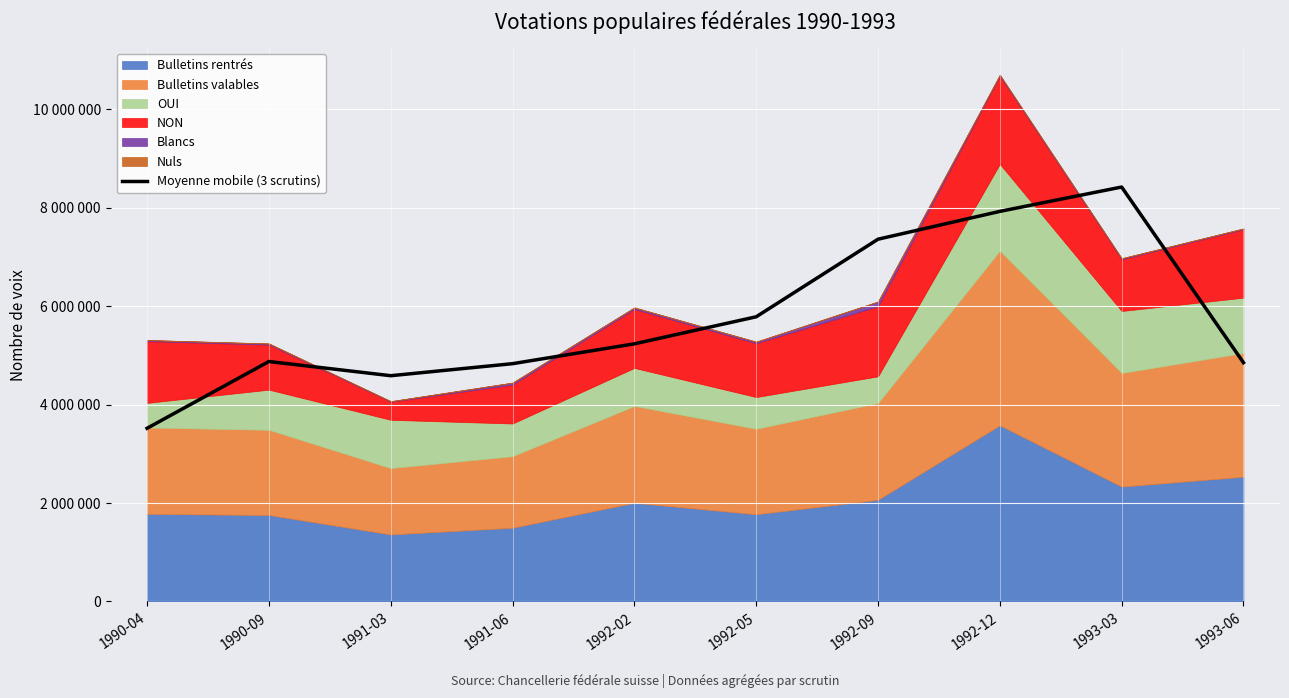

How many points are higher than both their immediate neighbors (excluding endpoints)?

2